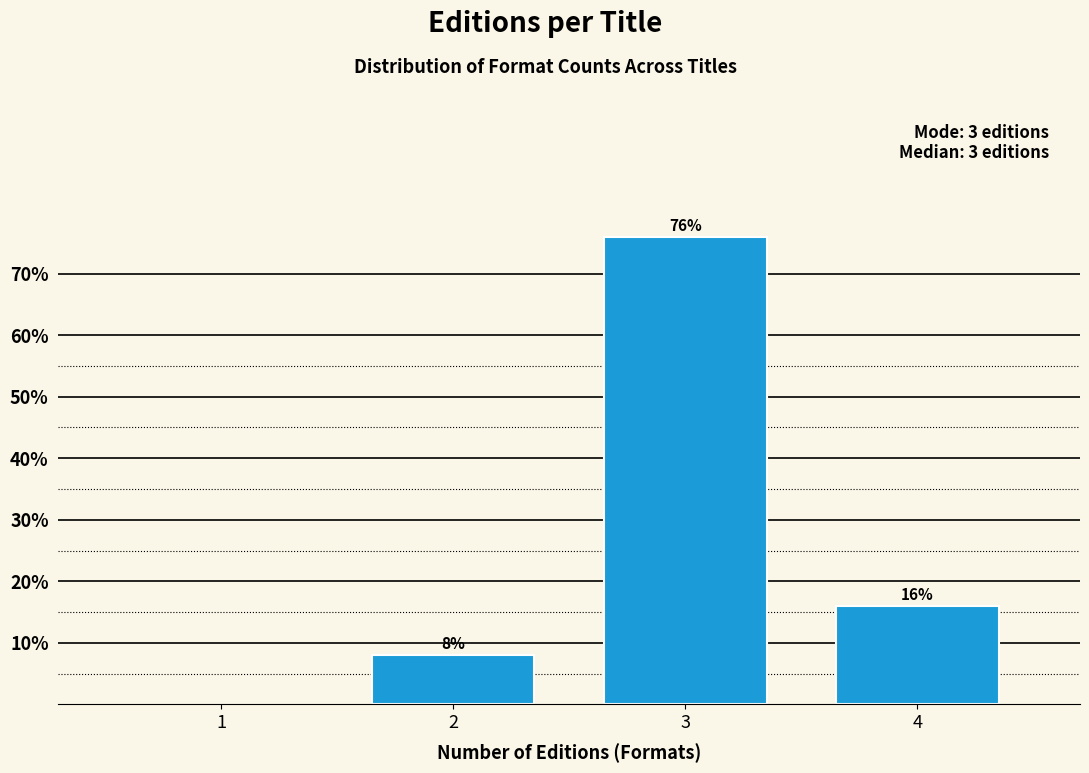

Reading left to right, extract all data points from this chart.

8	76	16